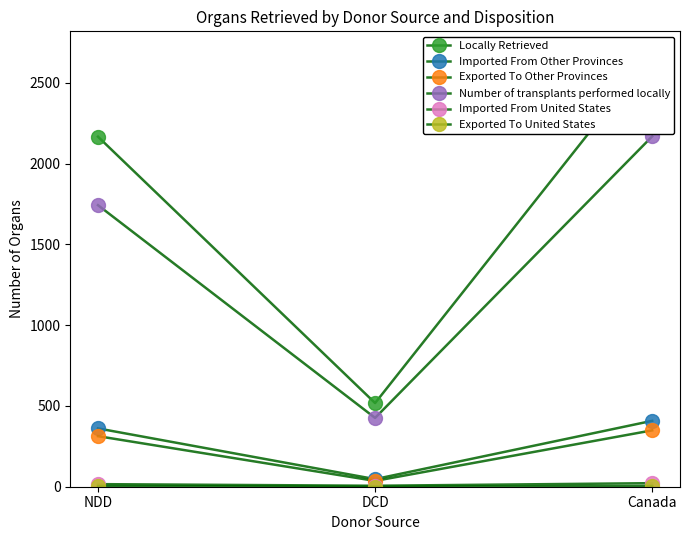

The value of Number of transplants performed locally at Canada is 1125. True or false?

False